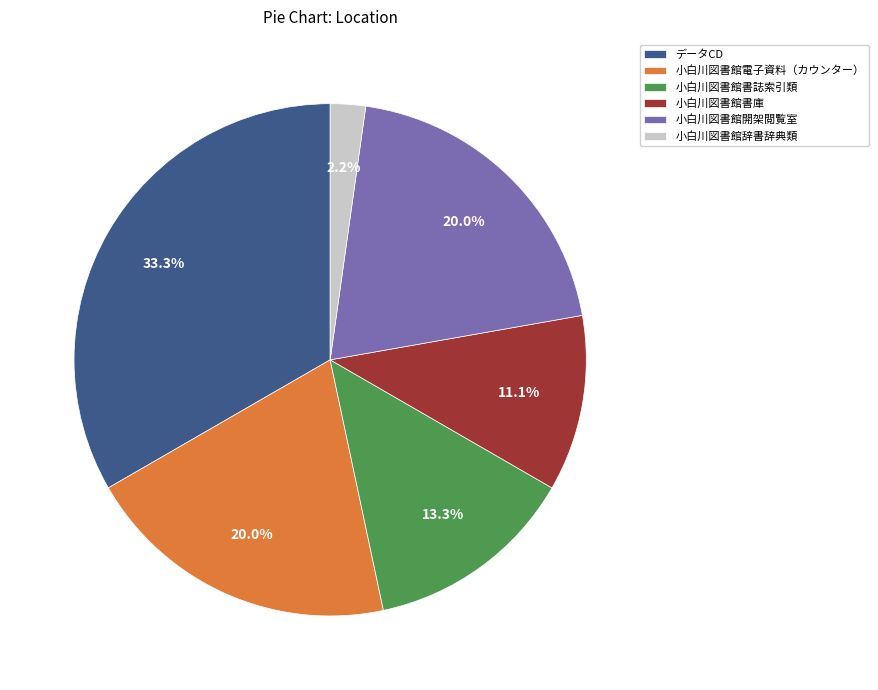

Which category has the smallest portion of the pie?

小白川図書館辞書辞典類